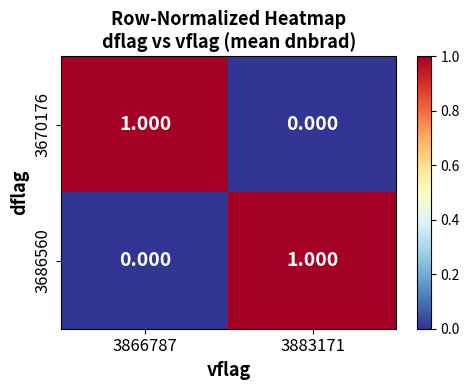

Is the value of 3686560 at 3883171 greater than the value of 3670176 at 3883171?

Yes